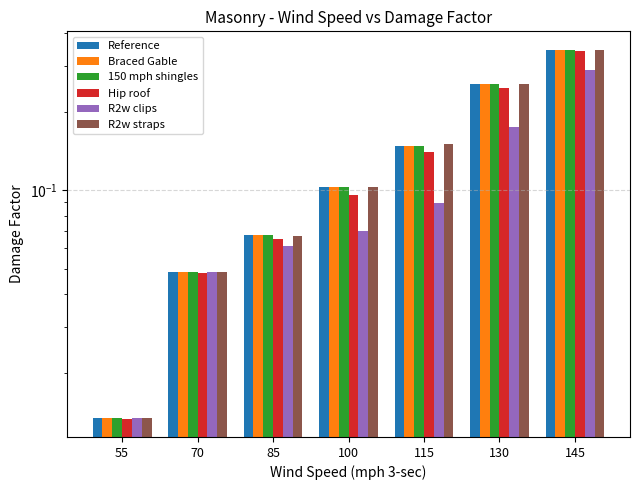

Between 145 and 55, which is larger?

145